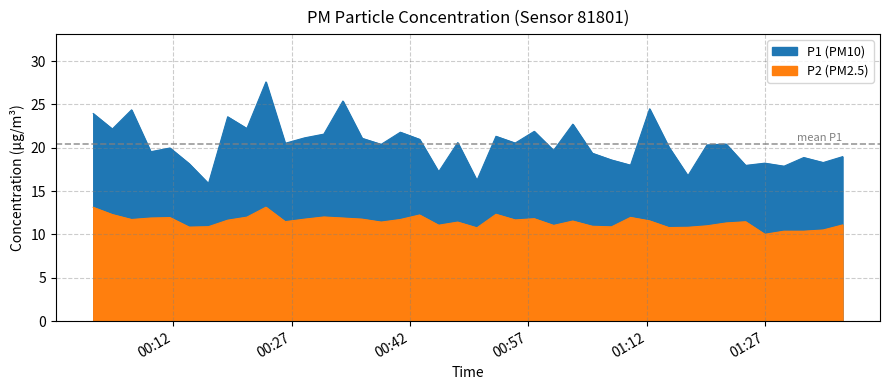

How many lines are shown in the chart?

2